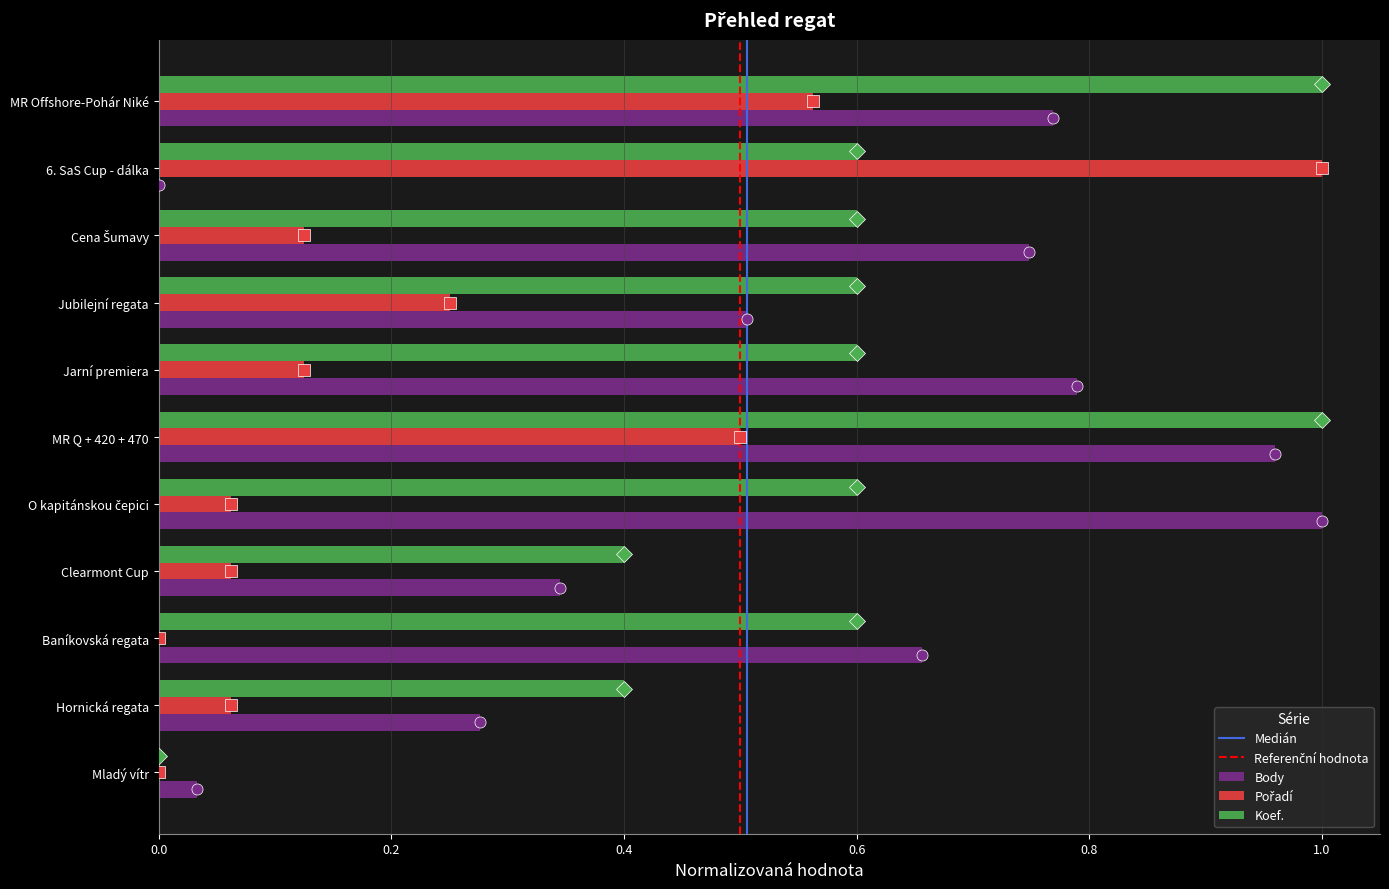

True or false: Body has a value of 0.0 at 6. SaS Cup - dálka.

True